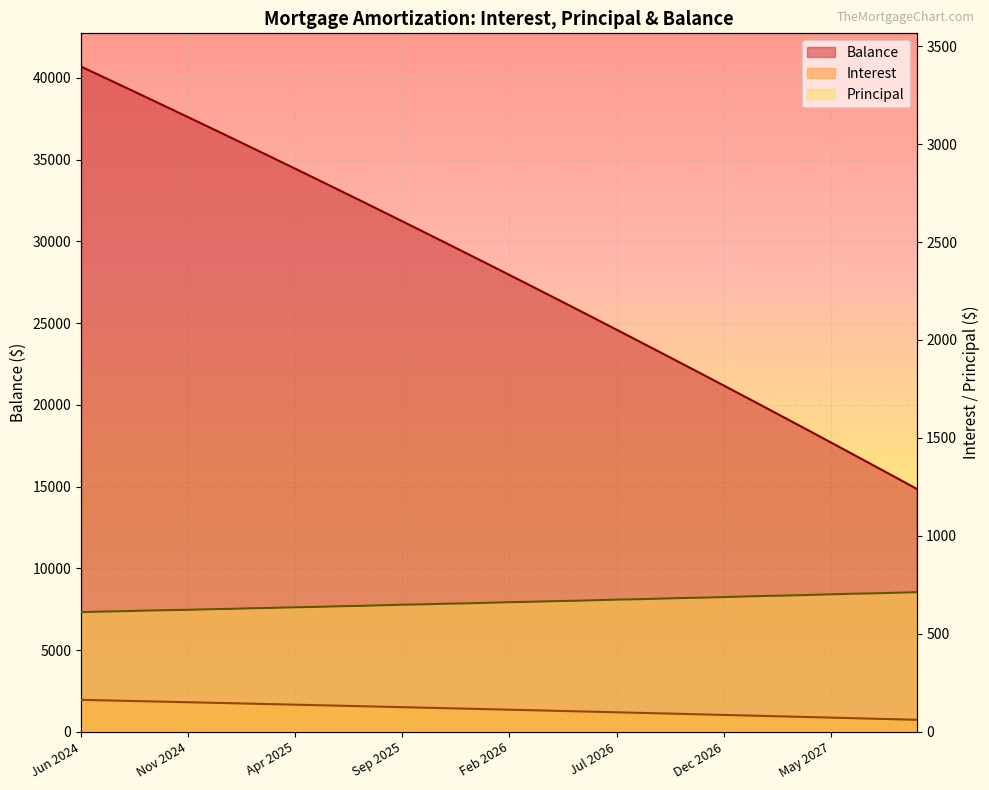

What is the difference between the maximum and minimum values in the Balance series?

25823.0